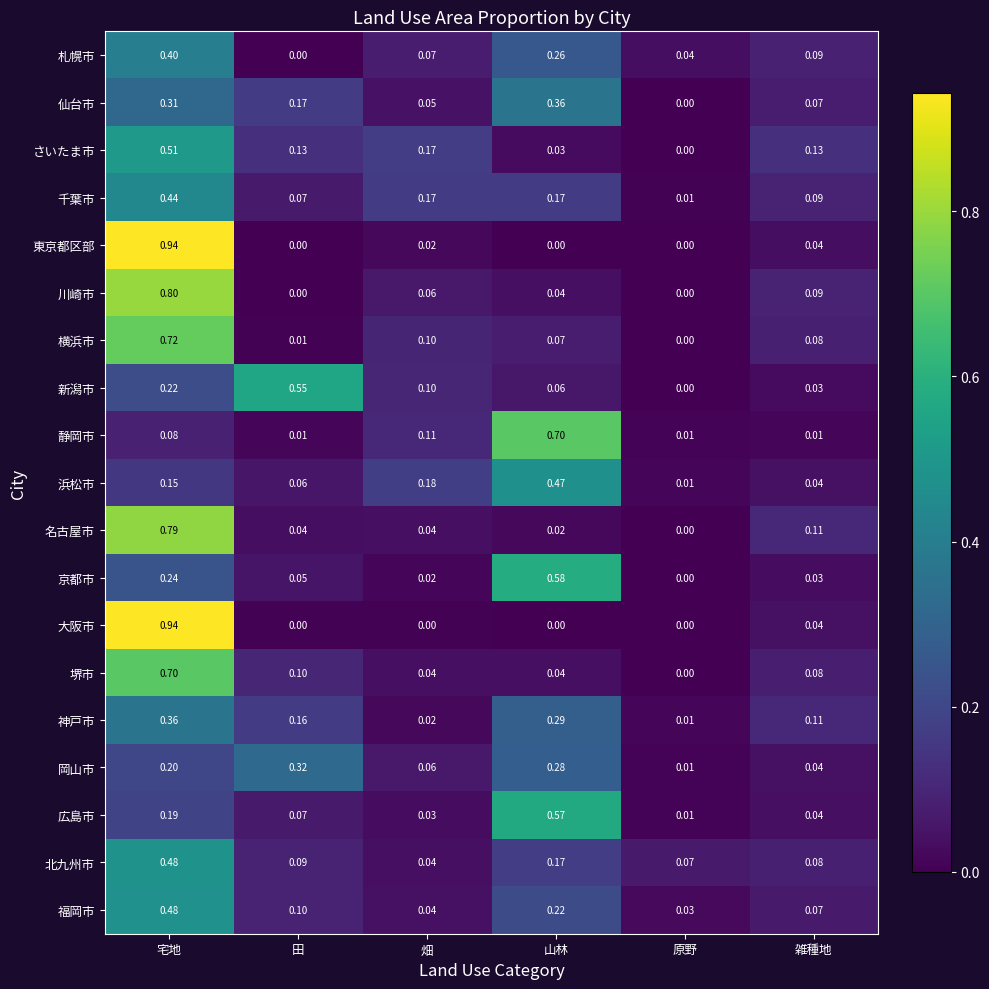

At which label does 北九州市 reach its peak?

宅地